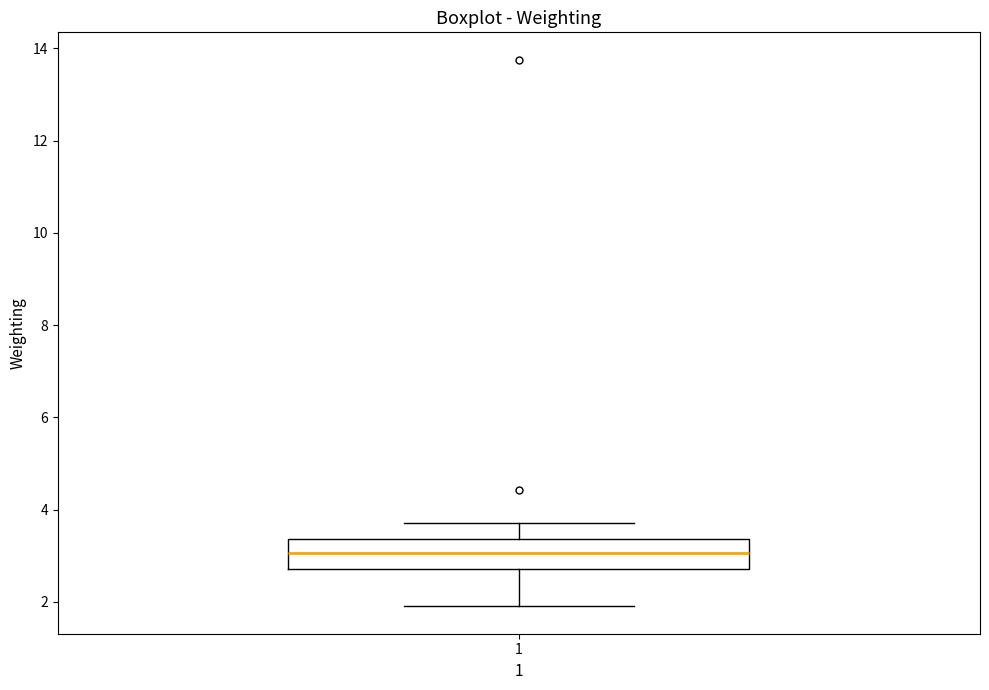

Read this box plot against the y-axis: the position of the median line, the range covered by the box, and the ends of both whiskers. The values are not printed on the chart, so give them approximately, as read against the axis.

median 3.0, box 2.8 to 3.4, whiskers 2.0 to 3.8